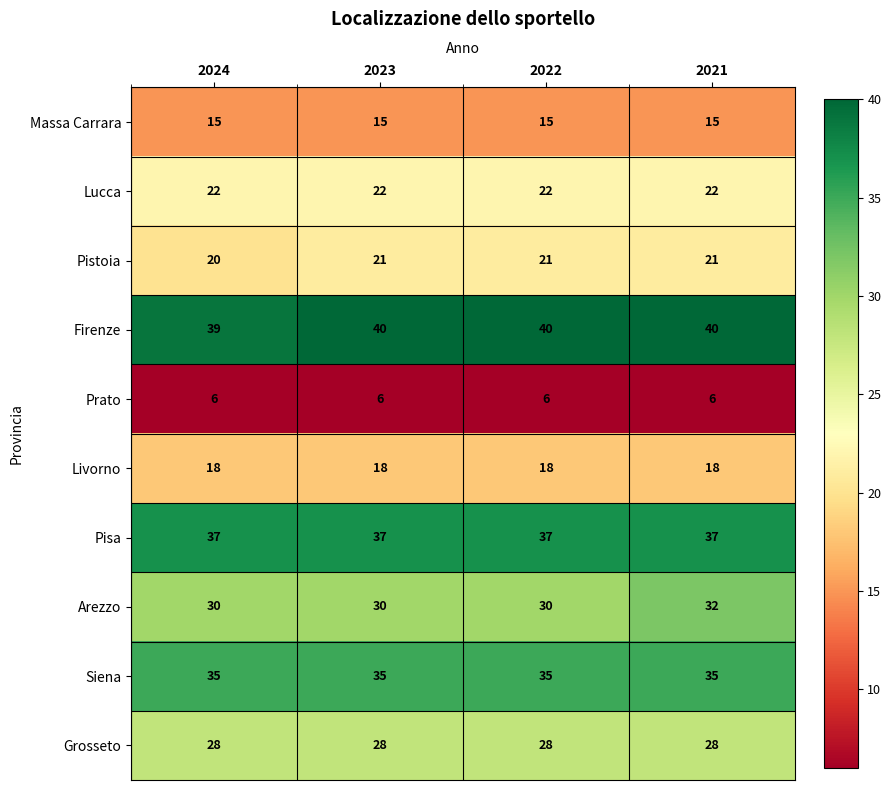

What is the spread (max minus min) of values at 2022?

34